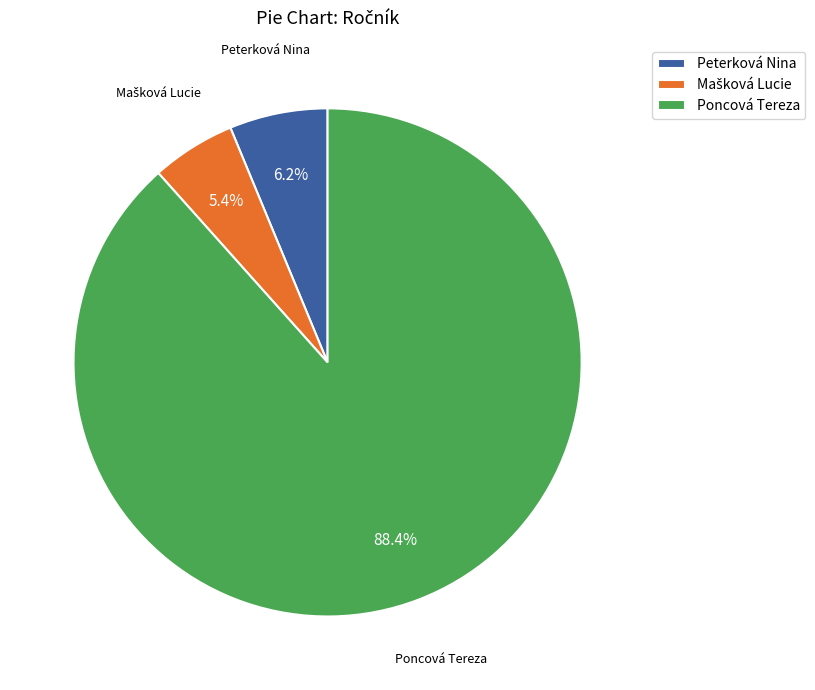

Does Poncová Tereza account for over 50% of the chart?

Yes